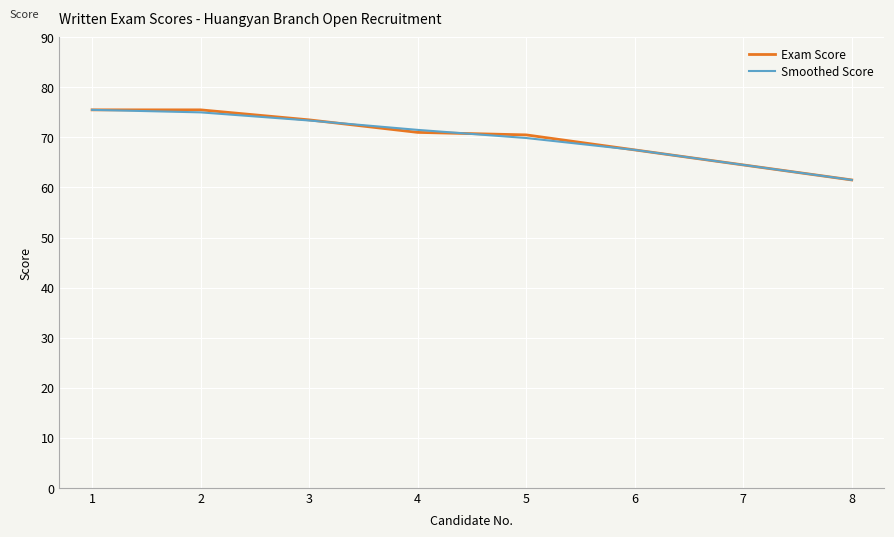

Between 5 and 8, which series saw the biggest shift?

Exam Score